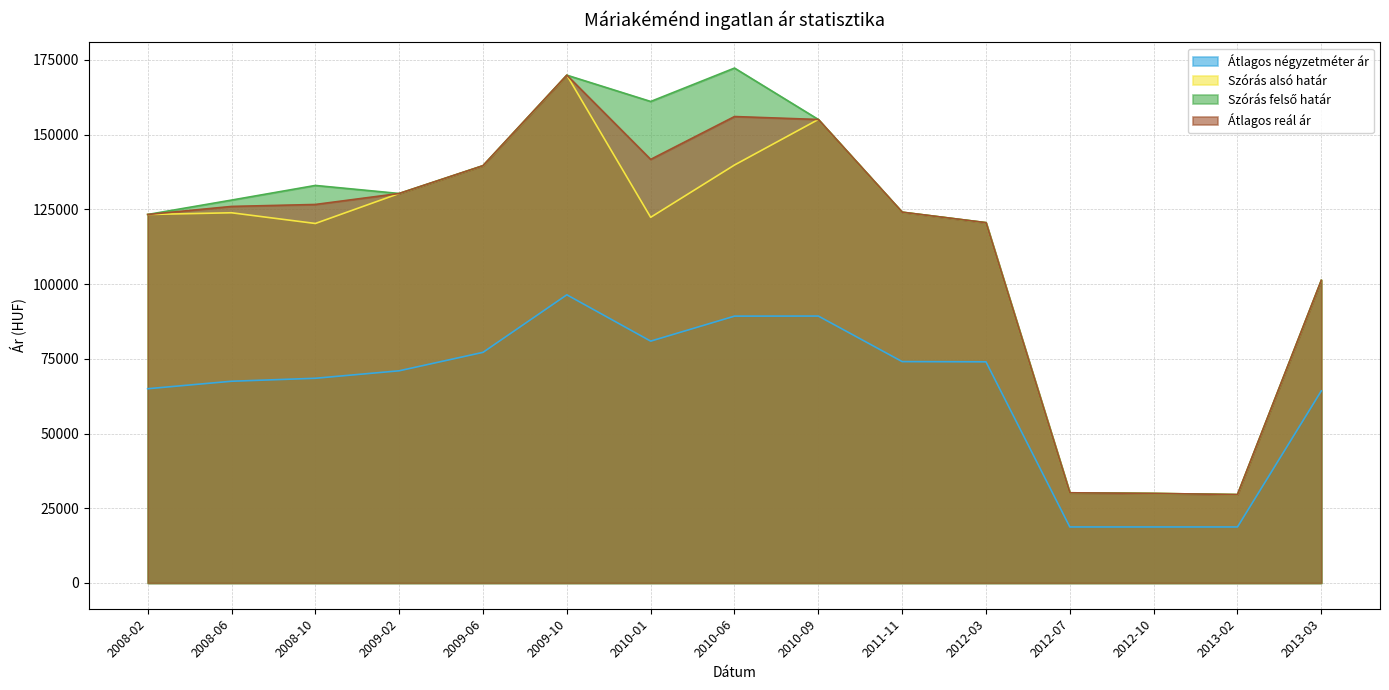

At which category does Szórás alsó határ reach its first local peak?

2008-06